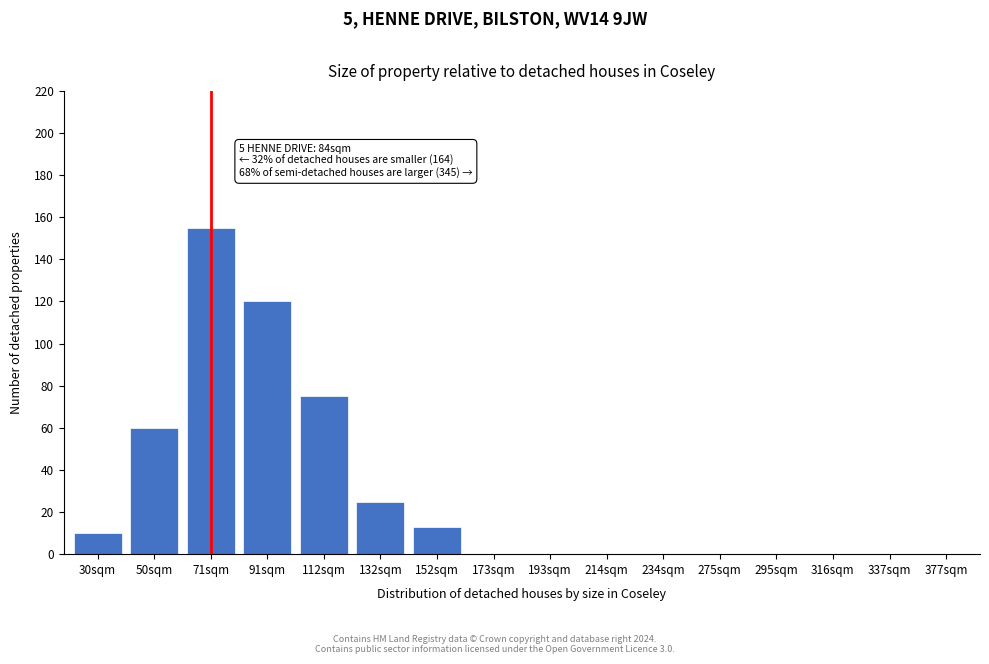

Reading left to right, list all the values displayed in this chart.

30sqm=10	50sqm=60	71sqm=155	91sqm=120	112sqm=75	132sqm=25	152sqm=13	173sqm=0	193sqm=0	214sqm=0	234sqm=0	275sqm=0	295sqm=0	316sqm=0	337sqm=0	377sqm=0